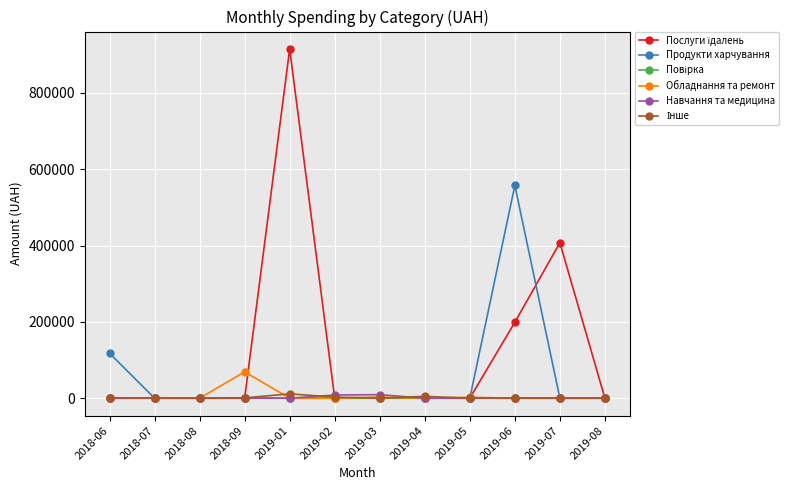

The Обладнання та ремонт series shows 68900.0 at 2018-09. True or false?

True